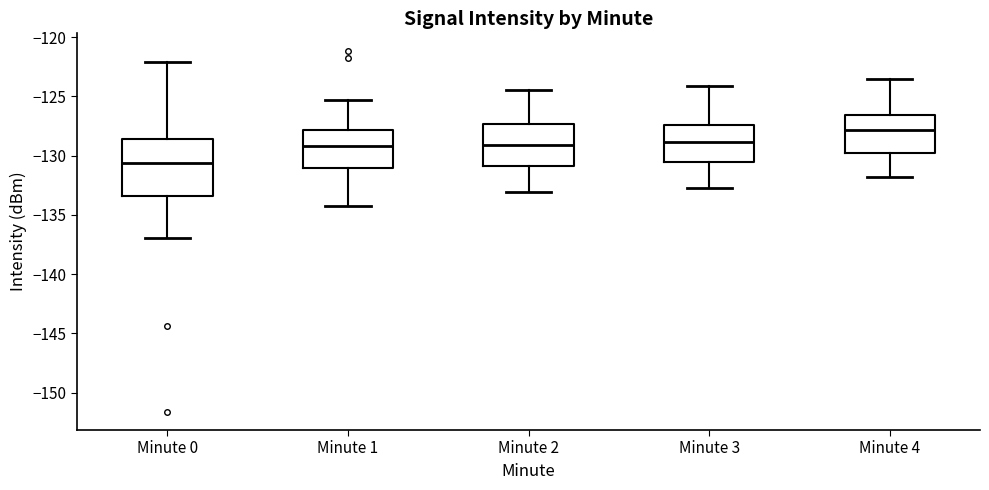

Where does the lower whisker of the box for Minute 1 end on the y-axis? The values are not printed on the chart, so give them approximately, as read against the axis.

-134.5